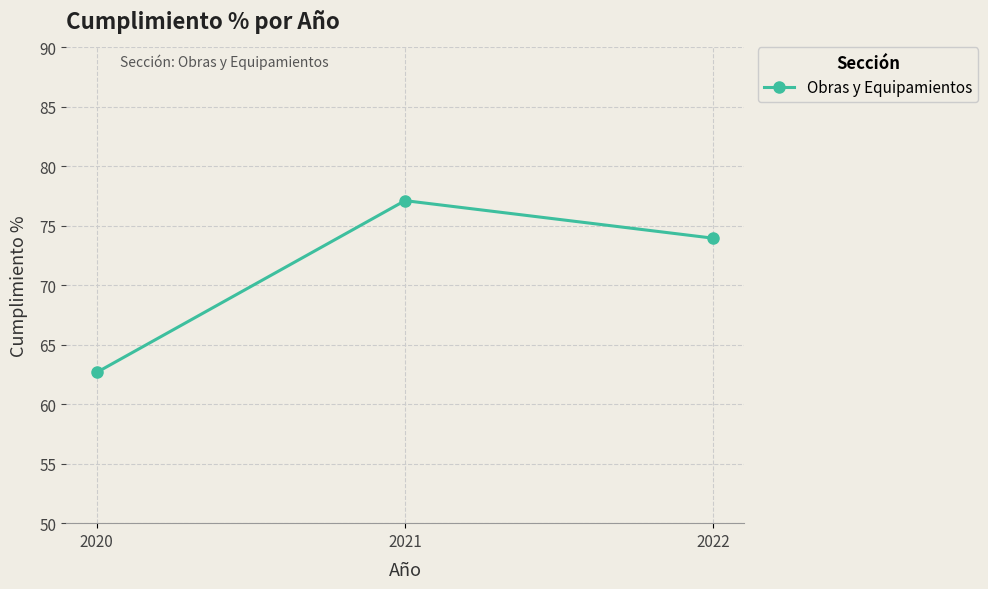

What is the difference between the maximum and minimum values?

14.4